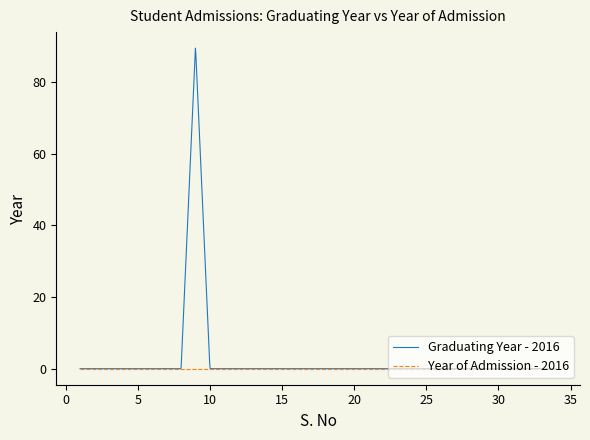

Rank the series by their maximum value, from highest to lowest.

Graduating Year - 2016, Year of Admission - 2016